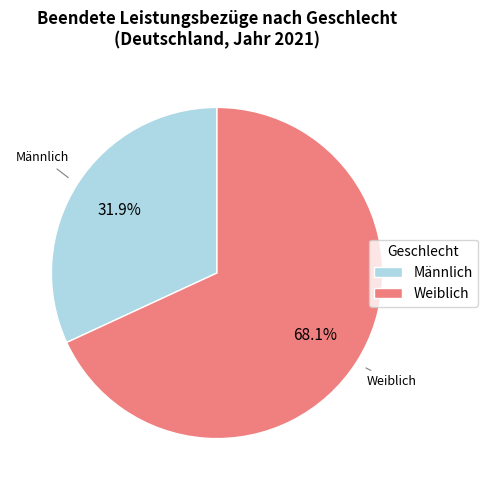

Is it true that Weiblich is 68% of the pie?

True